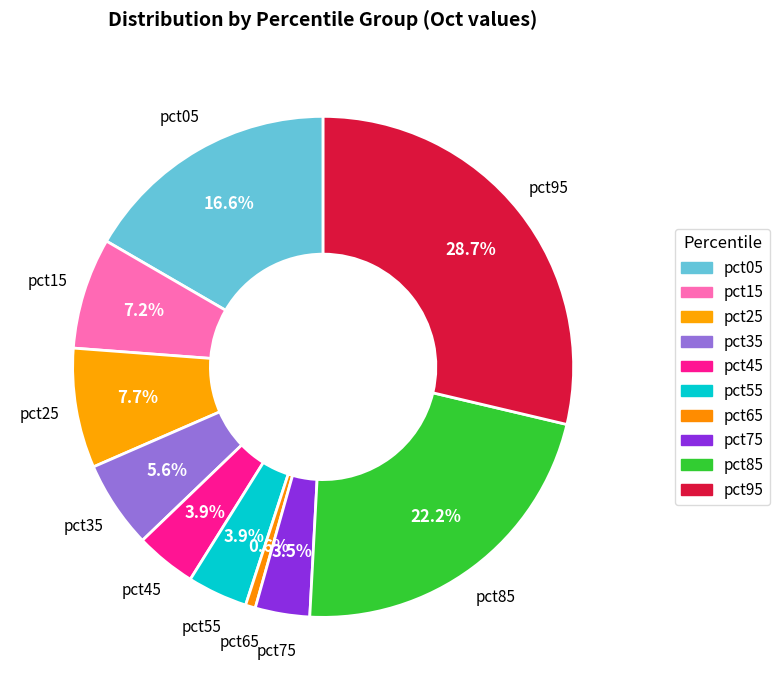

True or false: pct45 accounts for 12% of the total.

False